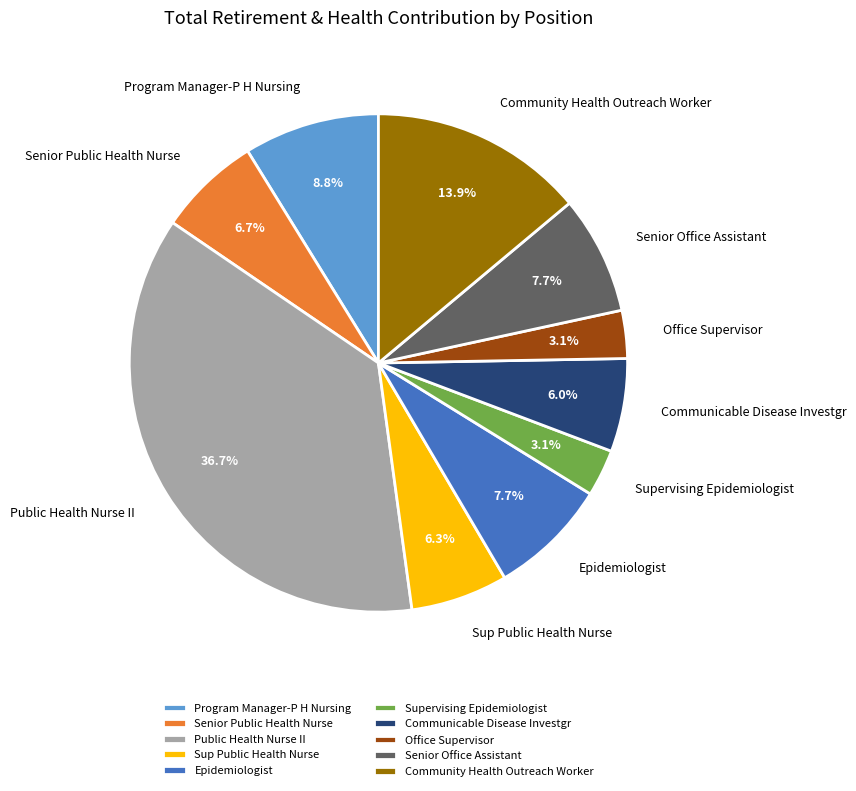

Which slice is the largest?

Public Health Nurse II